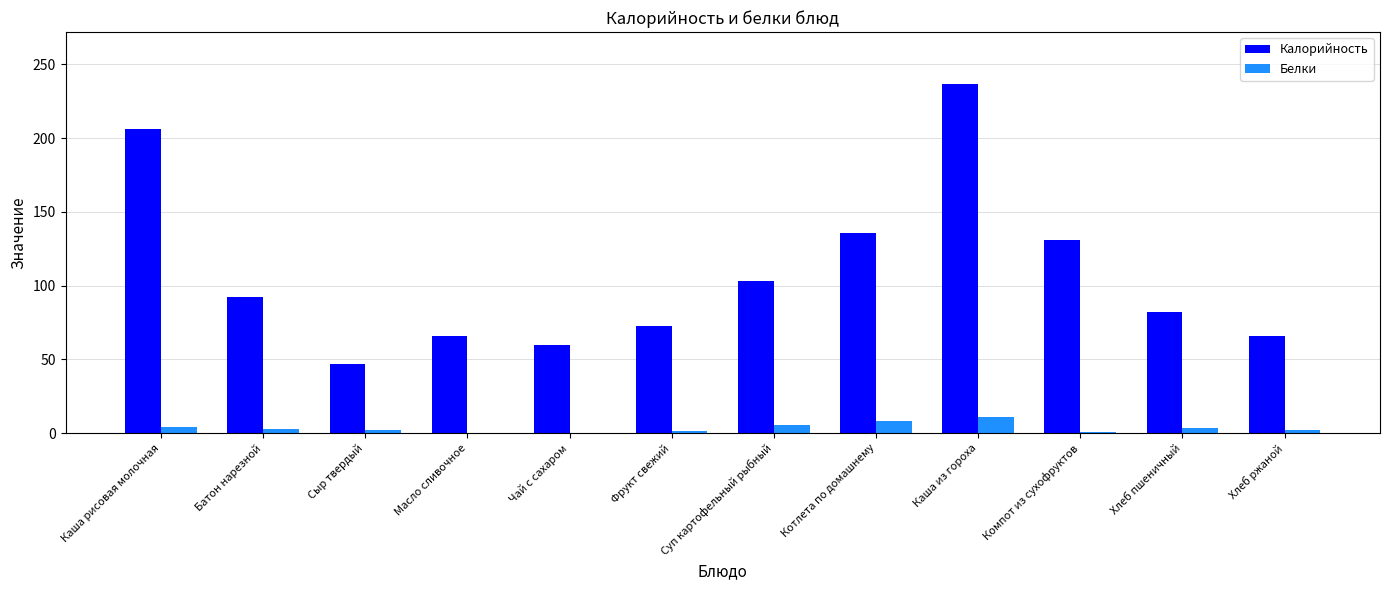

What is the highest value of the Калорийность series?

236.5